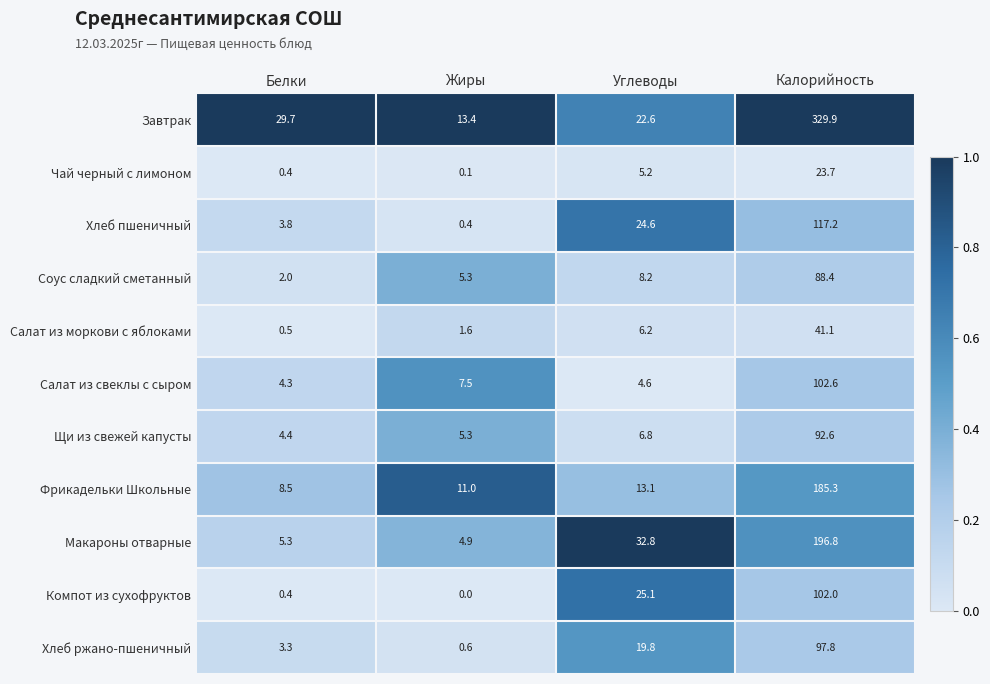

Where is Соус сладкий сметанный nearest to the value 45?

Углеводы